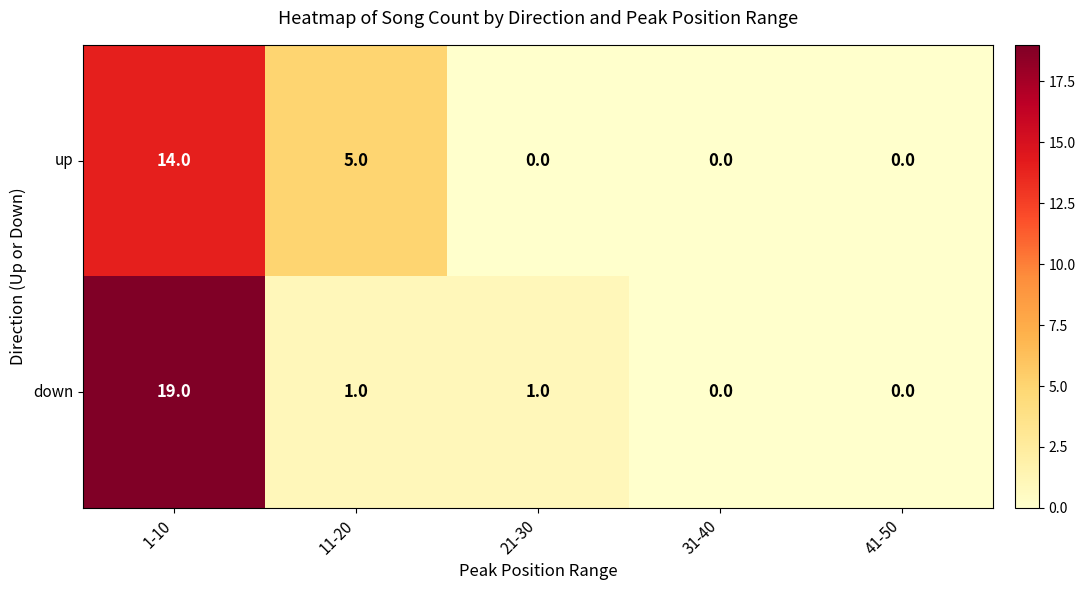

Between 1-10 and 31-40, which series saw the biggest shift?

down